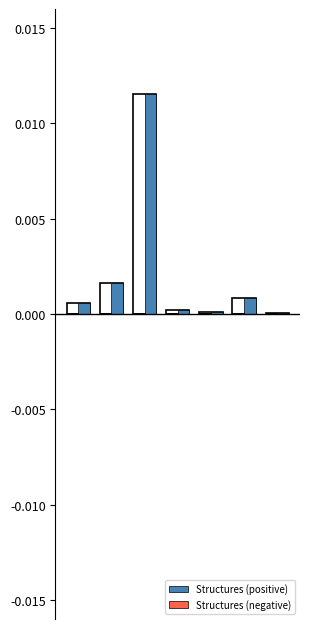

Which series has the largest range (max minus min)?

Structures (positive)